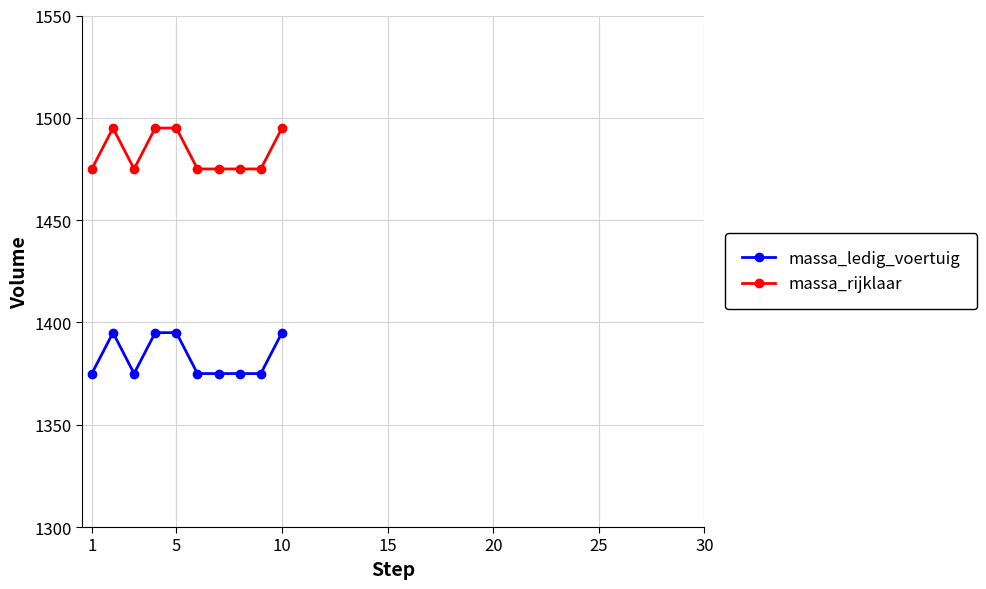

Reading left to right, transcribe all the data shown in this chart.

massa_ledig_voertuig: 1375	1395	1375	1395	1395	1375	1375	1375	1375	1395
massa_rijklaar: 1475	1495	1475	1495	1495	1475	1475	1475	1475	1495